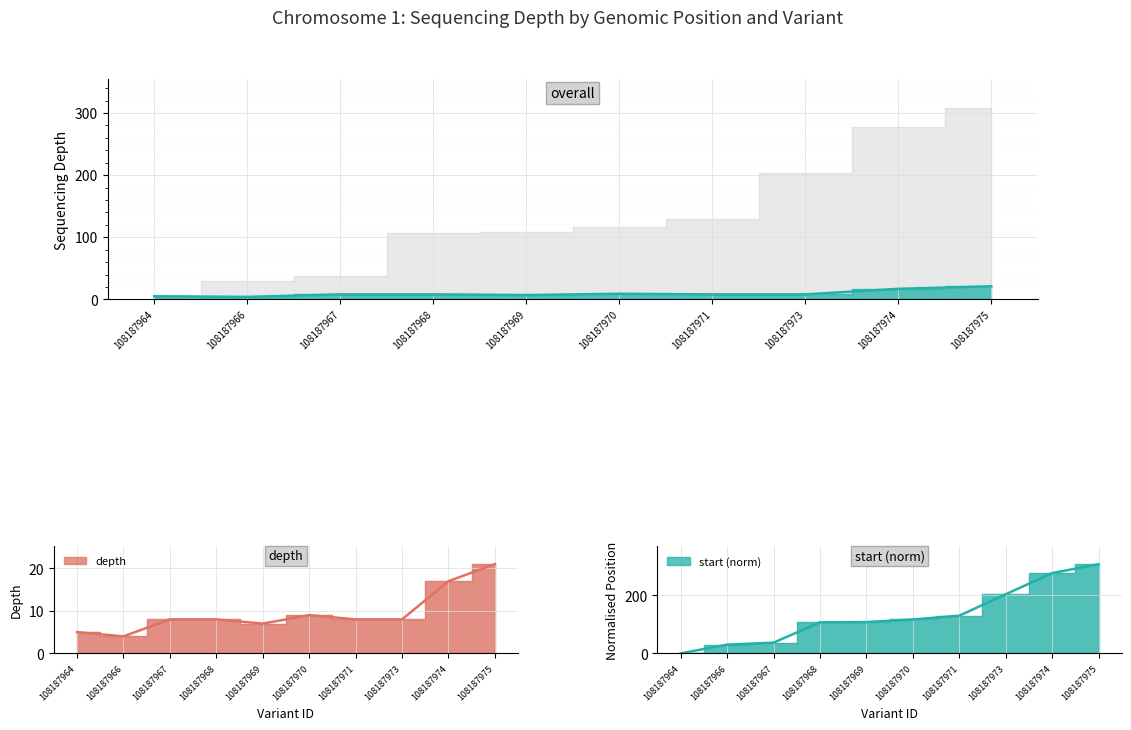

What is the total value across all series at 108187966?

34